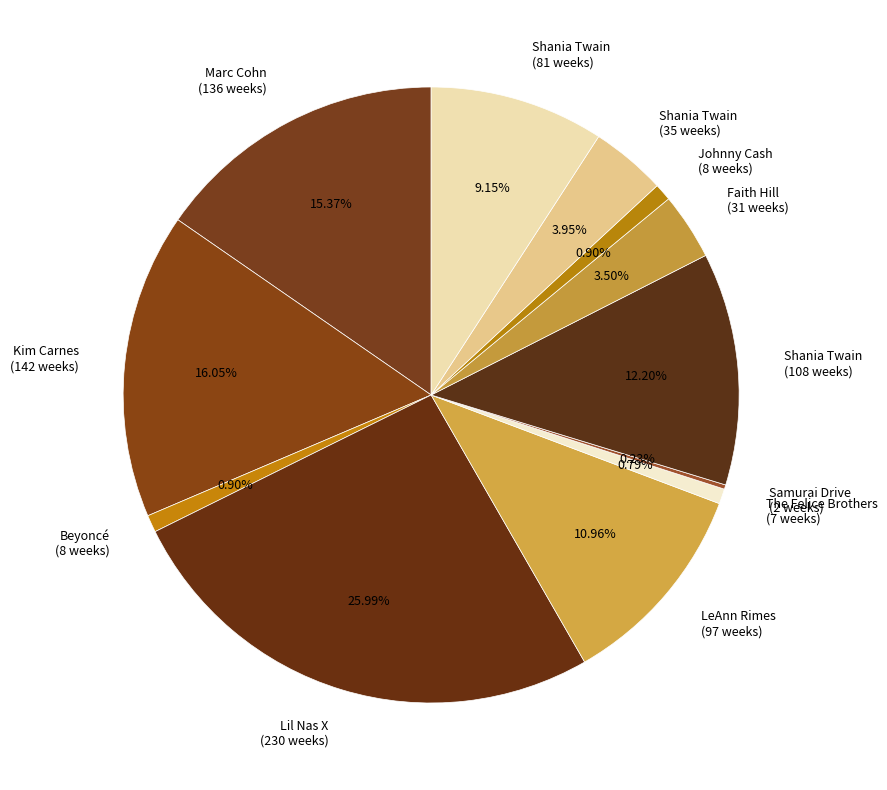

Is there a majority slice in this chart?

No